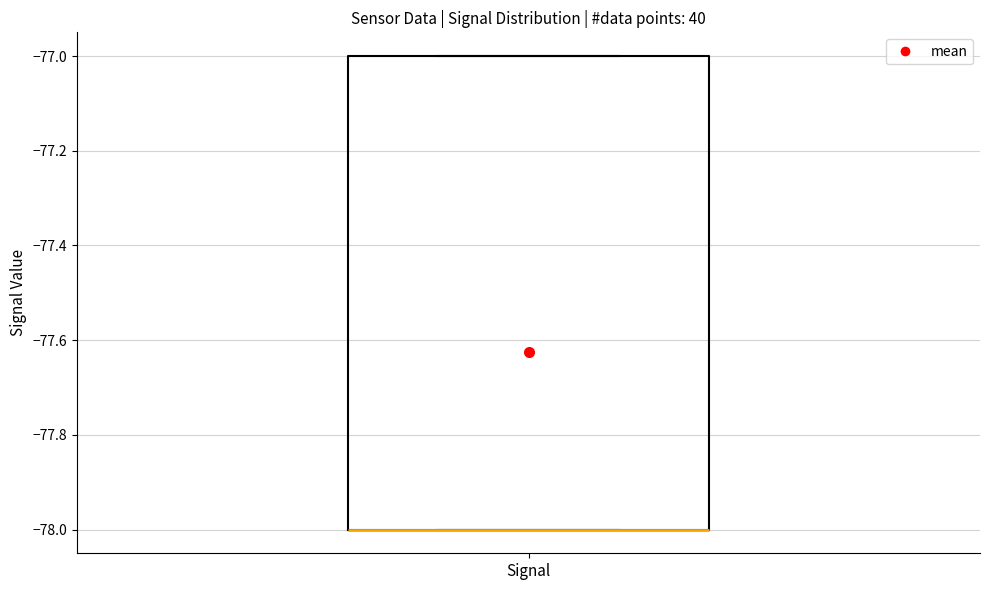

Where is the upper edge of the box for Signal on the y-axis? The values are not printed on the chart, so give them approximately, as read against the axis.

-77